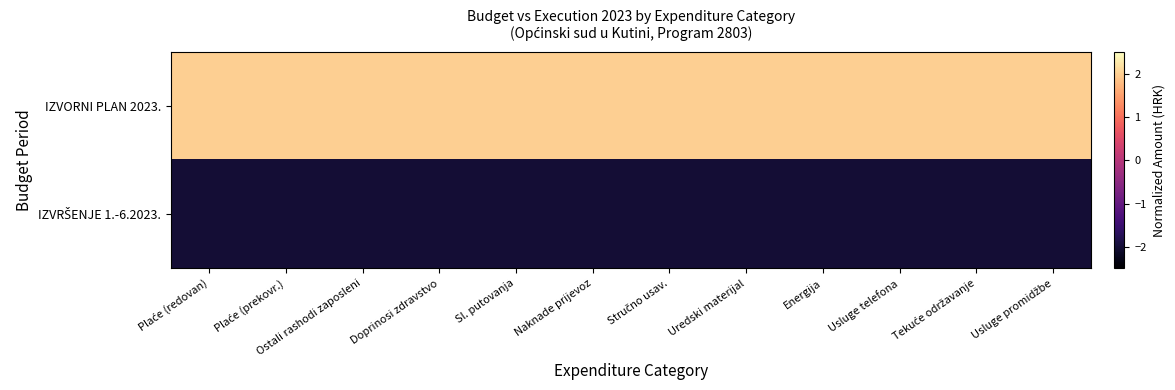

Rank the series at Energija from lowest to highest value.

IZVRŠENJE 1.-6.2023., IZVORNI PLAN 2023.